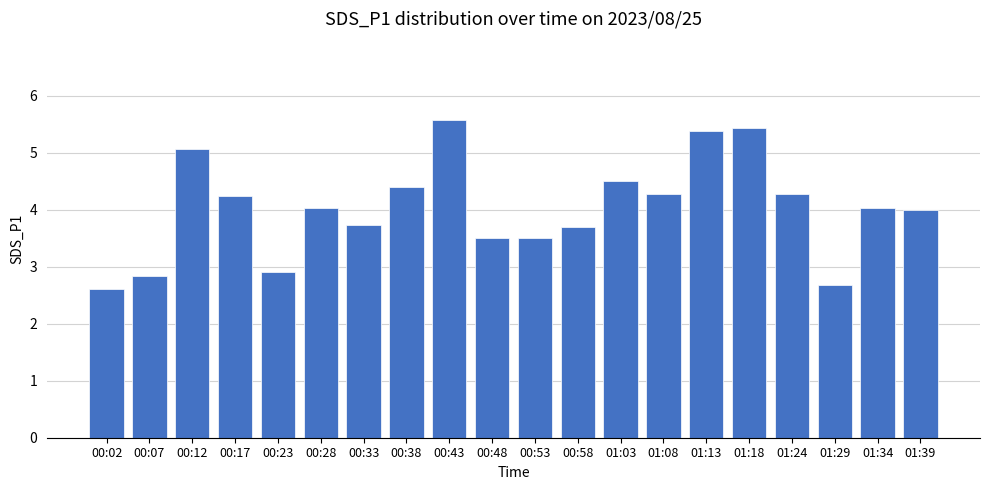

What is the label of the 6th bar from the right?

01:13